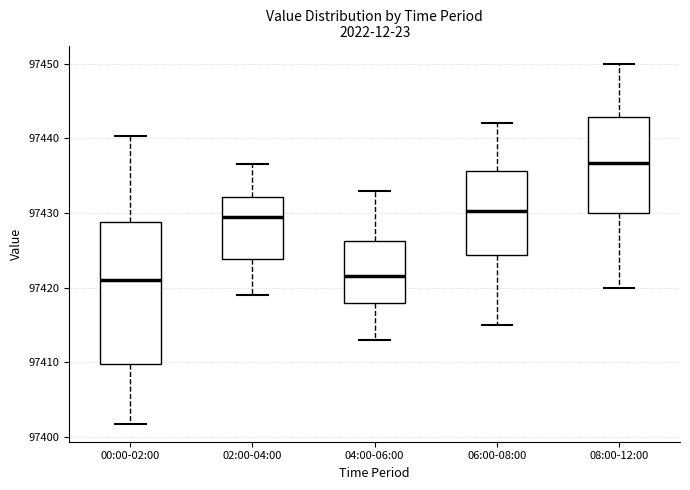

Reading left to right, read every box against the y-axis: the position of its median line, the range the box covers, and the ends of its whiskers. The values are not printed on the chart, so give them approximately, as read against the axis.

00:00-02:00: median 97421, box 97410 to 97429, whiskers 97402 to 97440
02:00-04:00: median 97429, box 97424 to 97432, whiskers 97419 to 97437
04:00-06:00: median 97422, box 97418 to 97426, whiskers 97413 to 97433
06:00-08:00: median 97430, box 97424 to 97436, whiskers 97415 to 97442
08:00-12:00: median 97437, box 97430 to 97443, whiskers 97420 to 97450